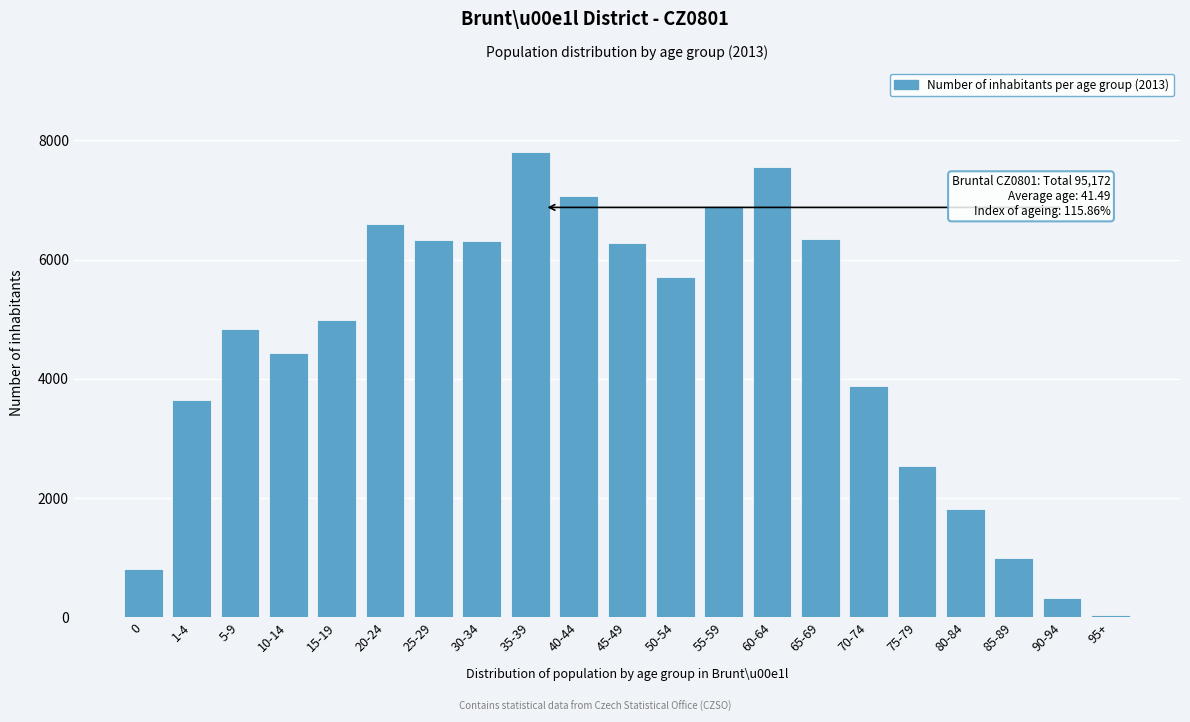

Is it true that the value at 10-14 is 4436?

True